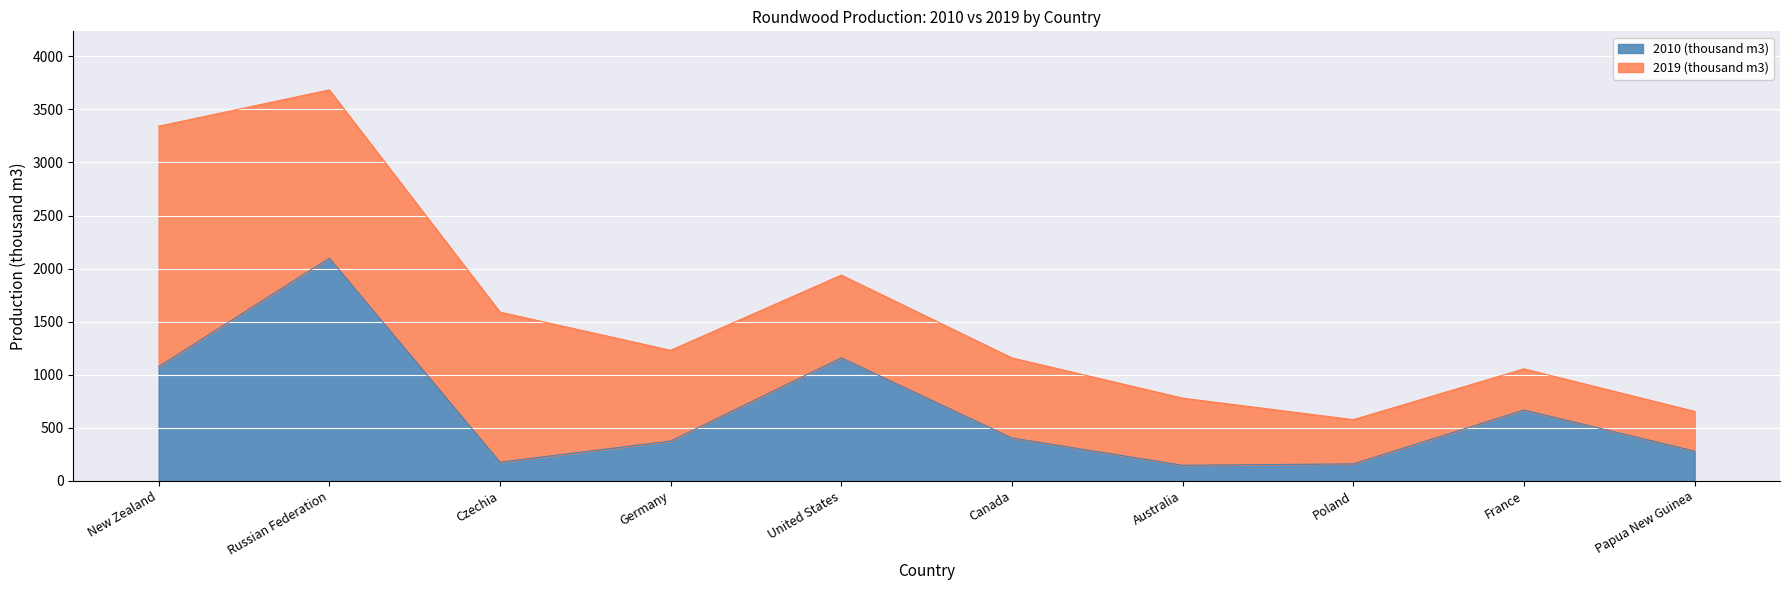

Where is the data nearest to the value 1121?

United States